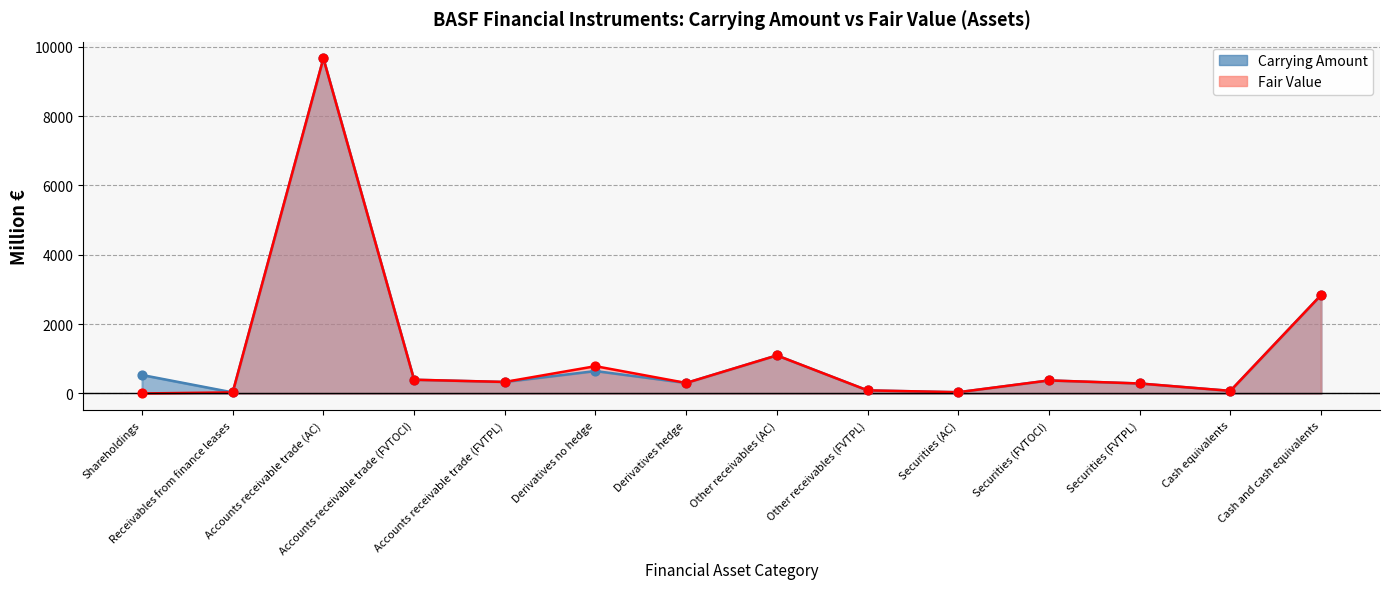

Which series has the largest total across all categories?

Carrying Amount